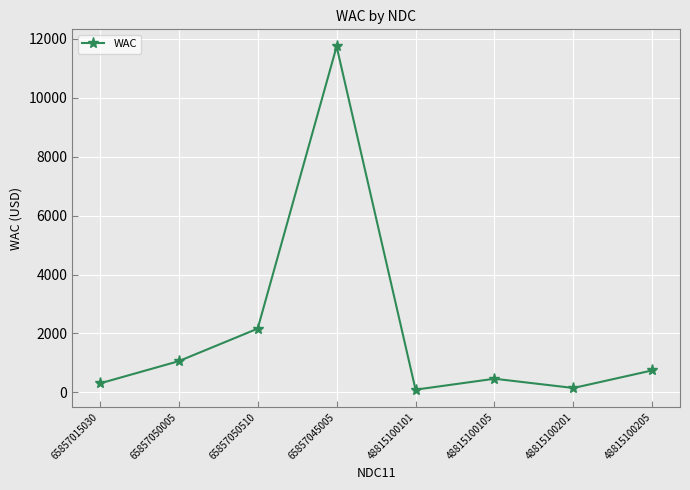

Approximately how many times larger is the value at 65857050005 compared to 48815100105?

2.3